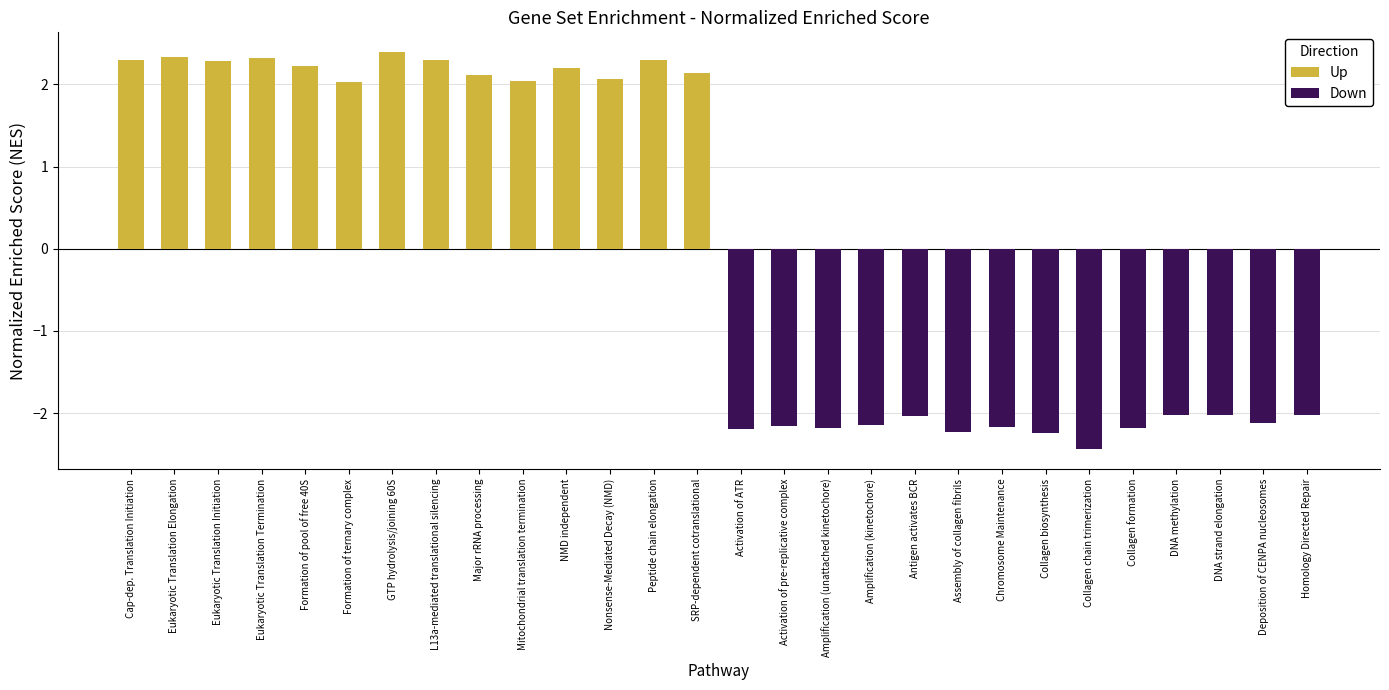

What is the total value across all series at Major rRNA processing?

2.1